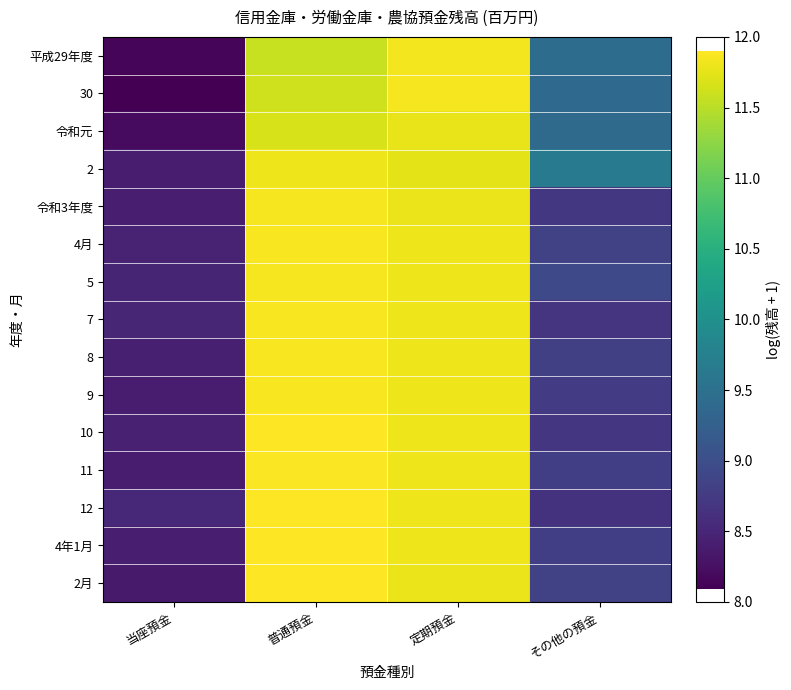

Reading left to right, what are all the values shown in this chart?

平成29年度: 当座預金=8.1	普通預金=11.6	定期預金=11.8	その他の預金=9.4
30: 当座預金=8.1	普通預金=11.6	定期預金=11.8	その他の預金=9.4
令和元: 当座預金=8.2	普通預金=11.7	定期預金=11.8	その他の預金=9.4
2: 当座預金=8.4	普通預金=11.8	定期預金=11.7	その他の預金=9.7
令和3年度: 当座預金=8.4	普通預金=11.8	定期預金=11.8	その他の預金=8.7
4月: 当座預金=8.5	普通預金=11.9	定期預金=11.8	その他の預金=8.8
5: 当座預金=8.5	普通預金=11.8	定期預金=11.8	その他の預金=8.9
7: 当座預金=8.5	普通預金=11.9	定期預金=11.8	その他の預金=8.7
8: 当座預金=8.4	普通預金=11.9	定期預金=11.8	その他の預金=8.8
9: 当座預金=8.4	普通預金=11.9	定期預金=11.8	その他の預金=8.8
10: 当座預金=8.4	普通預金=11.9	定期預金=11.8	その他の預金=8.7
11: 当座預金=8.4	普通預金=11.9	定期預金=11.8	その他の預金=8.8
12: 当座預金=8.5	普通預金=11.9	定期預金=11.8	その他の預金=8.6
4年1月: 当座預金=8.4	普通預金=11.9	定期預金=11.8	その他の預金=8.8
2月: 当座預金=8.4	普通預金=11.9	定期預金=11.8	その他の預金=8.8